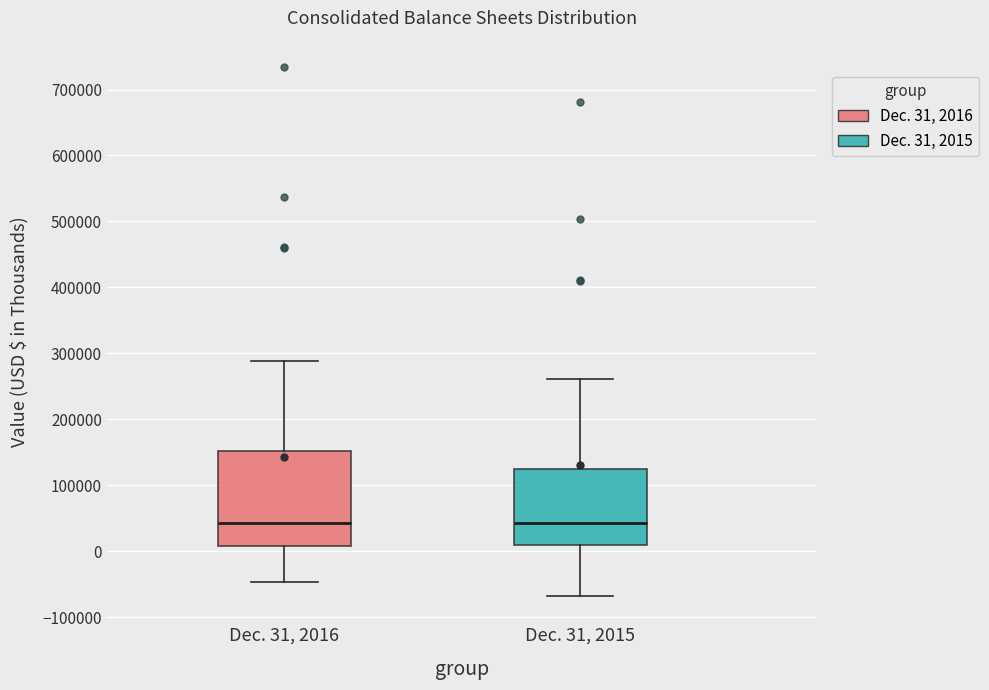

Which box is the tallest, from its lower edge to its upper edge?

Dec. 31, 2016